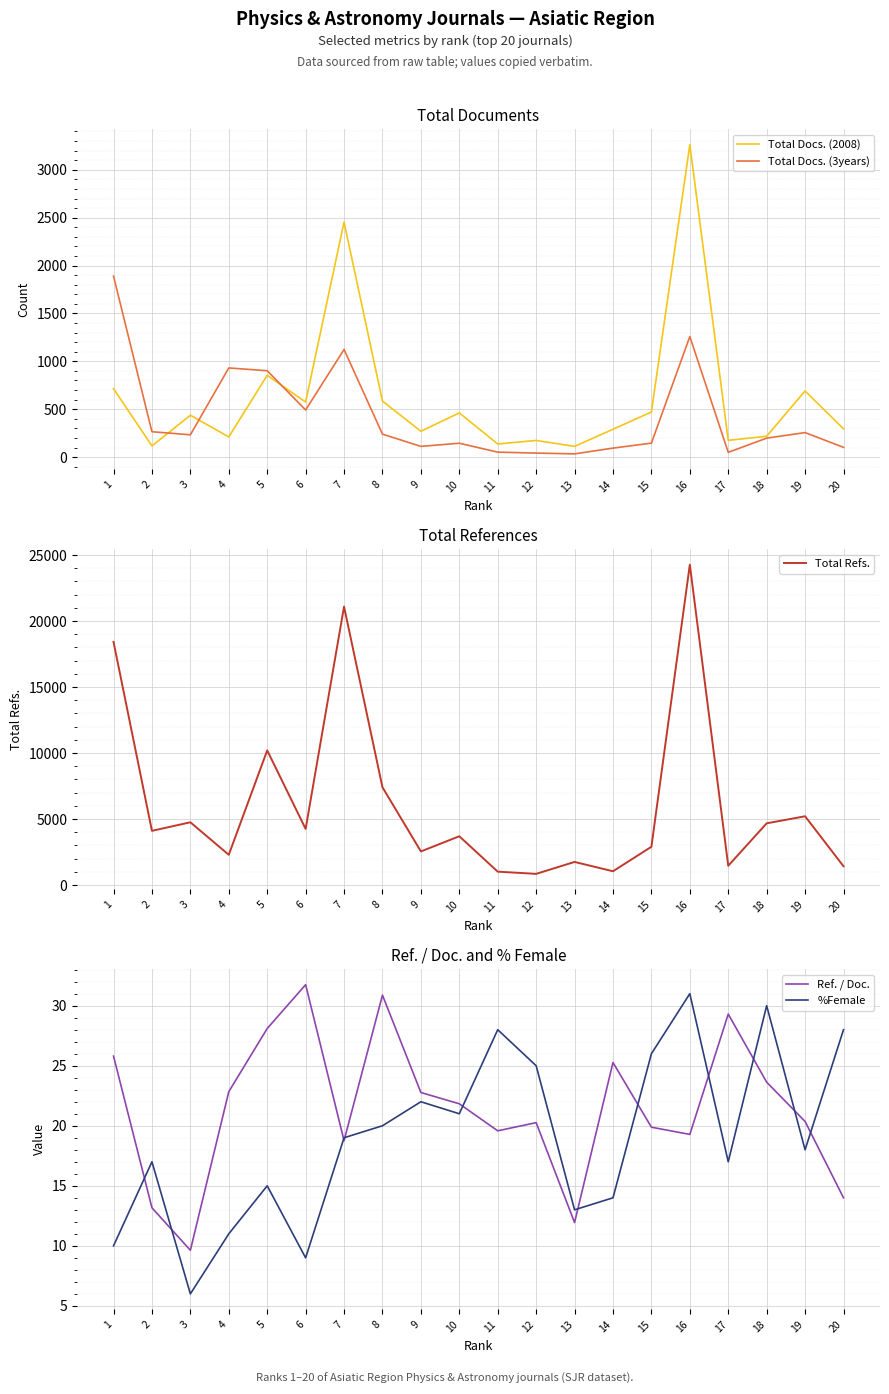

Does the chart display data point markers on the line(s)?

No